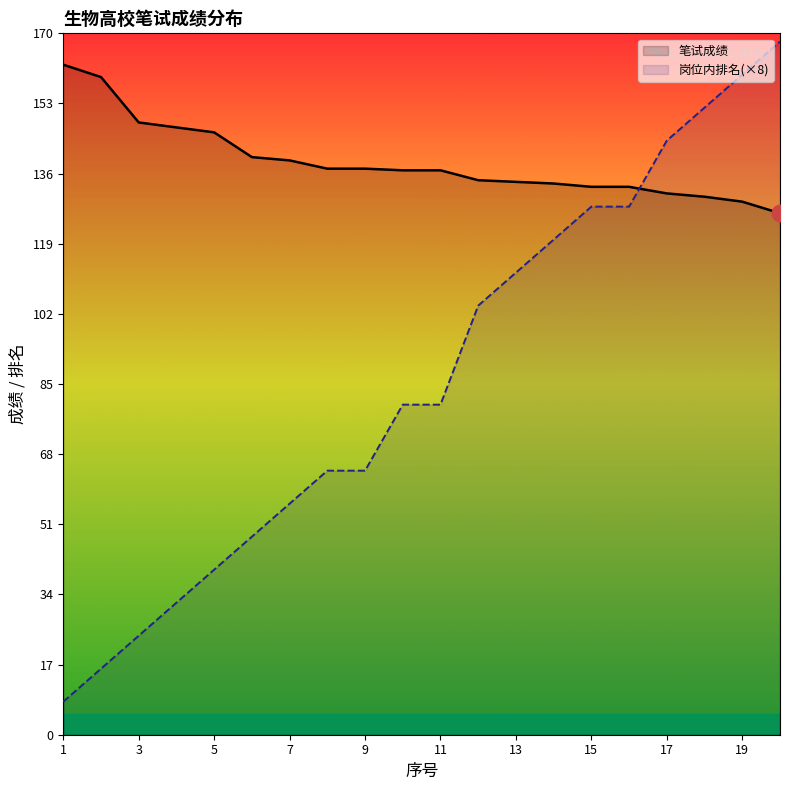

How many lines are shown in the chart?

2